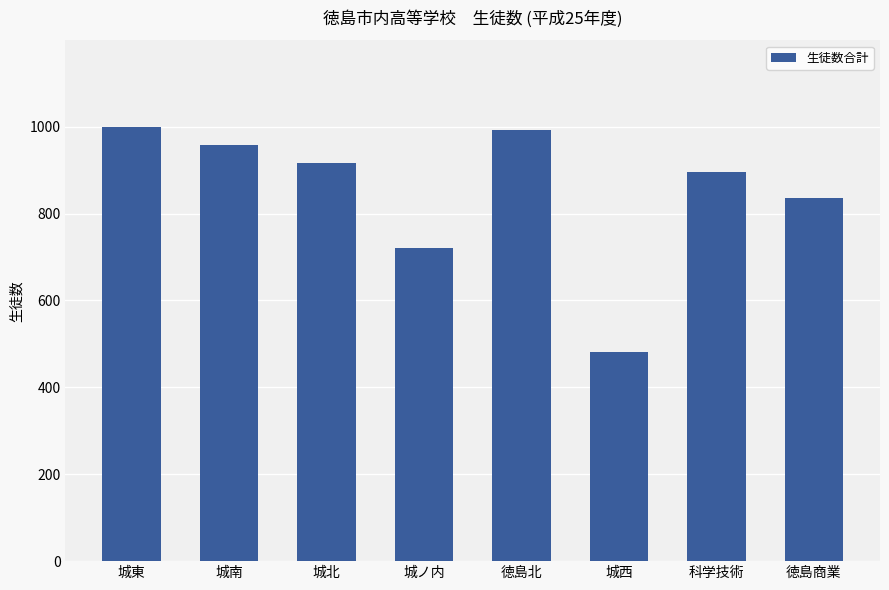

What is the average value?

850